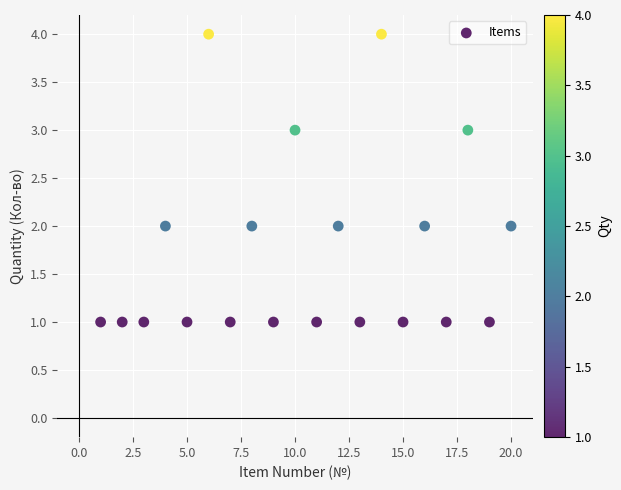

What is the range of X values (max minus min)?

19